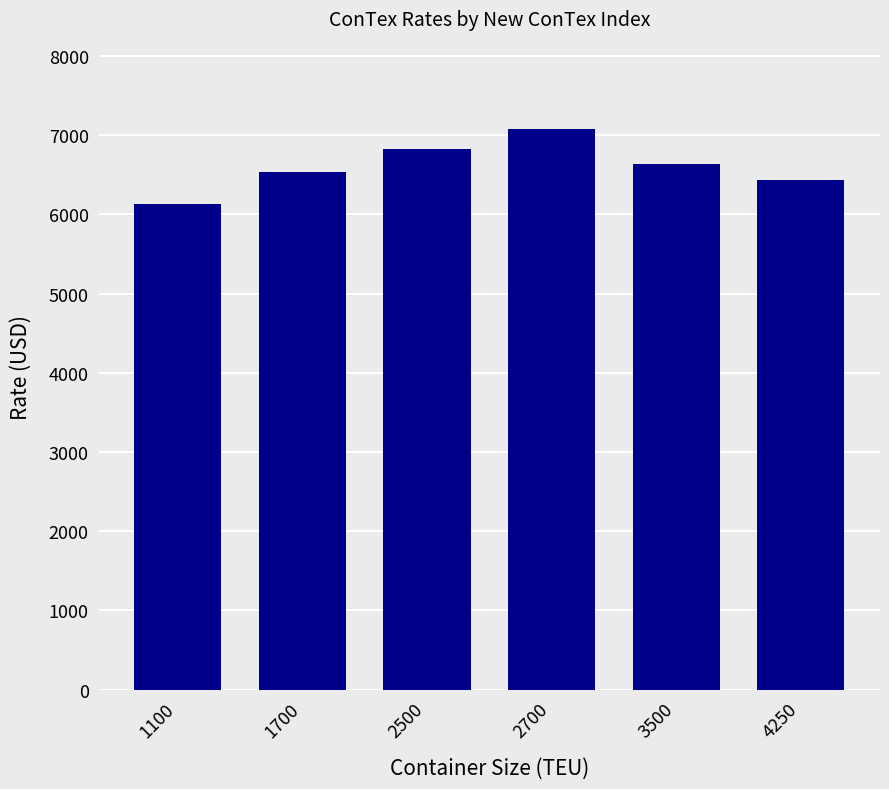

What is the sum of all values?

39654.4